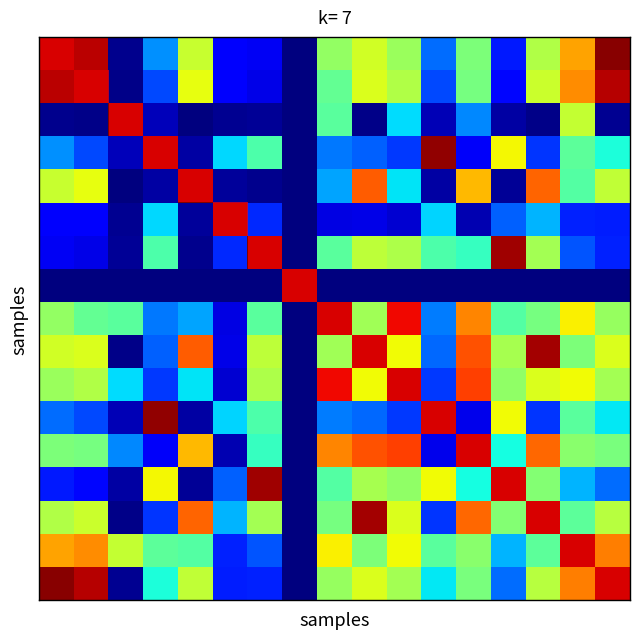

Which category has the lowest value across all series?

7